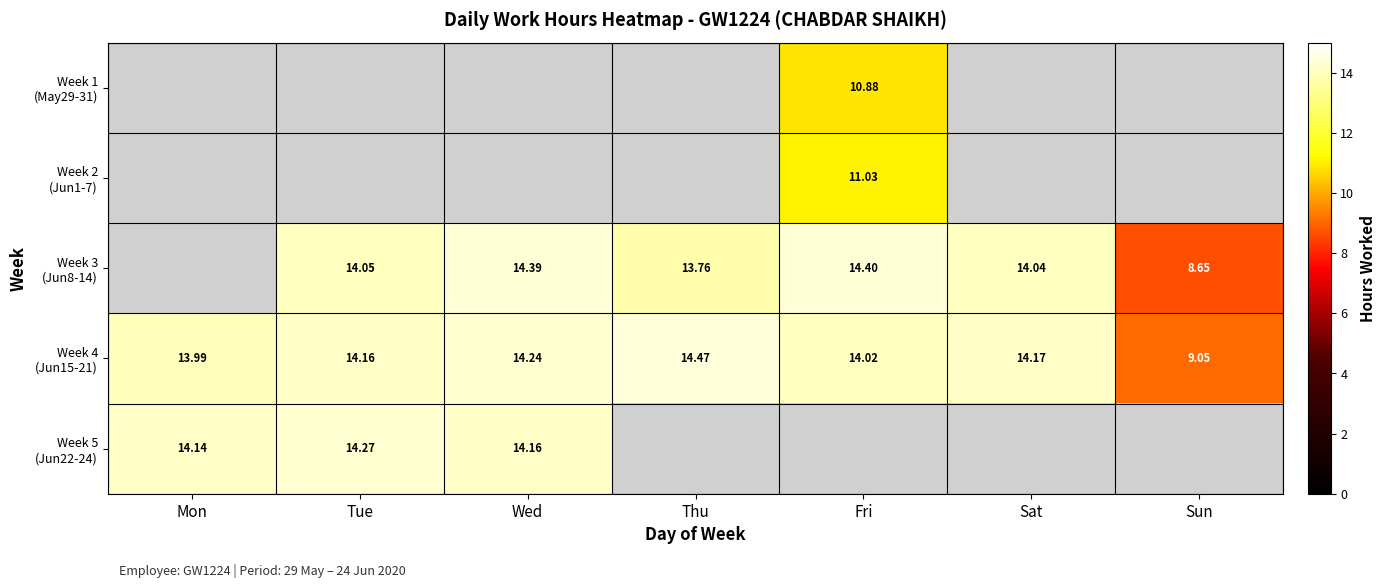

What is the difference between the Week 1 (May29-31) values at Fri and Tue?

10.9